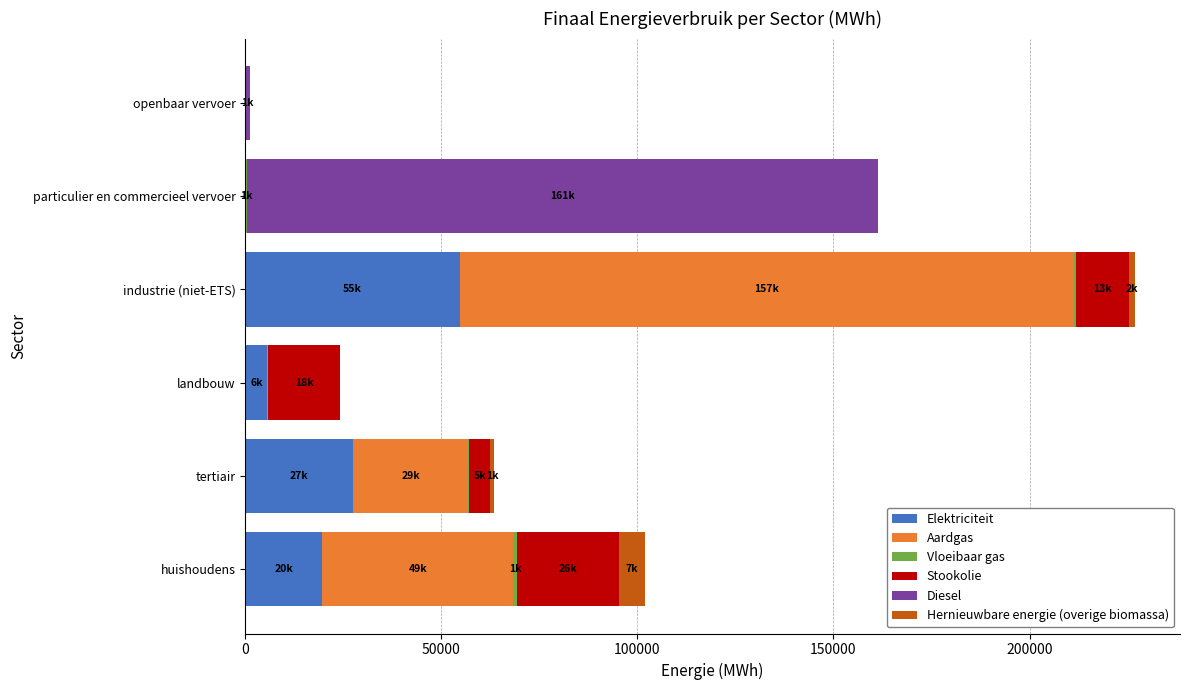

At which label does Elektriciteit reach its peak?

industrie (niet-ETS)